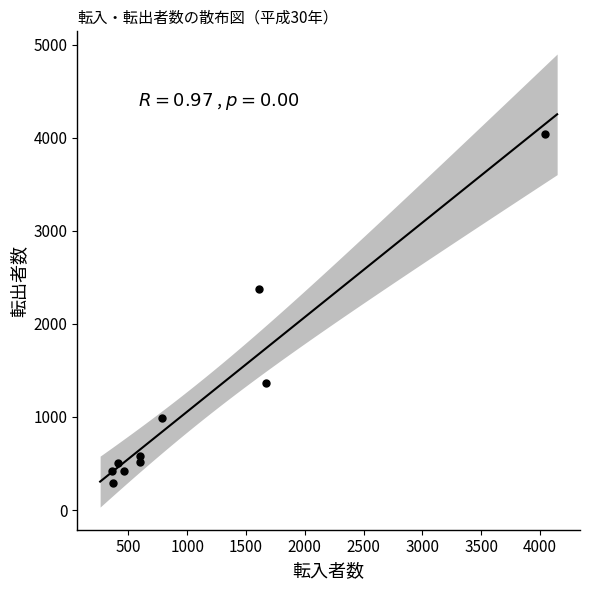

What is the average Y value?

1150